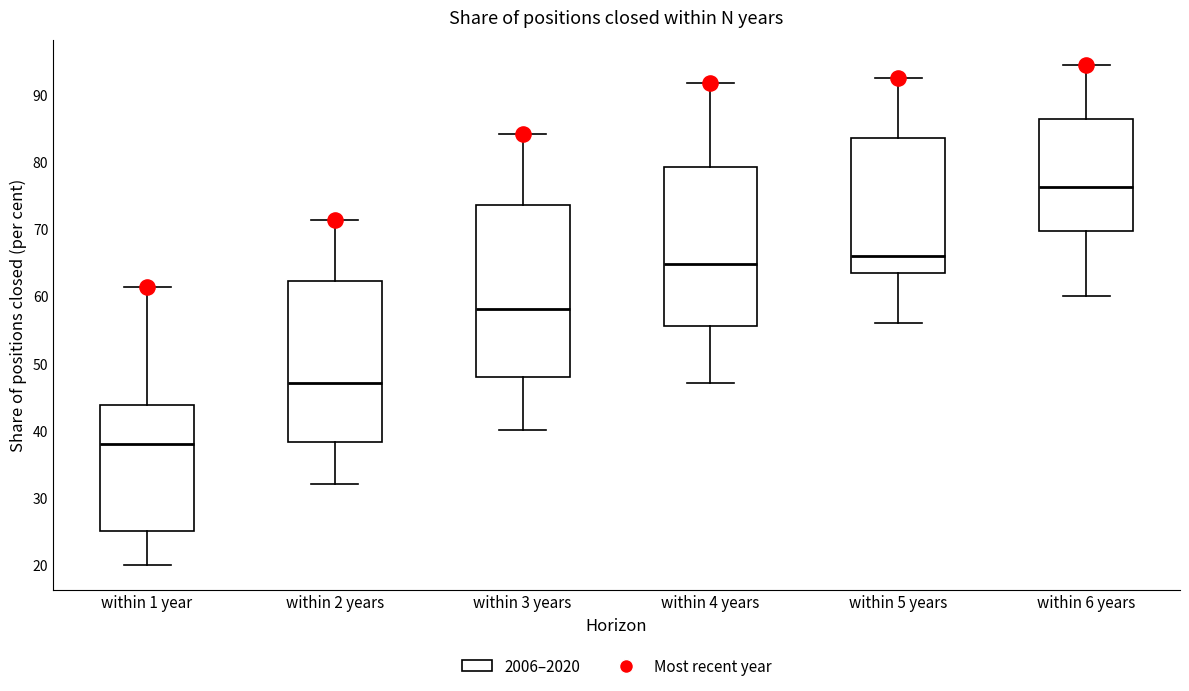

Which box's median line is the highest?

within 6 years